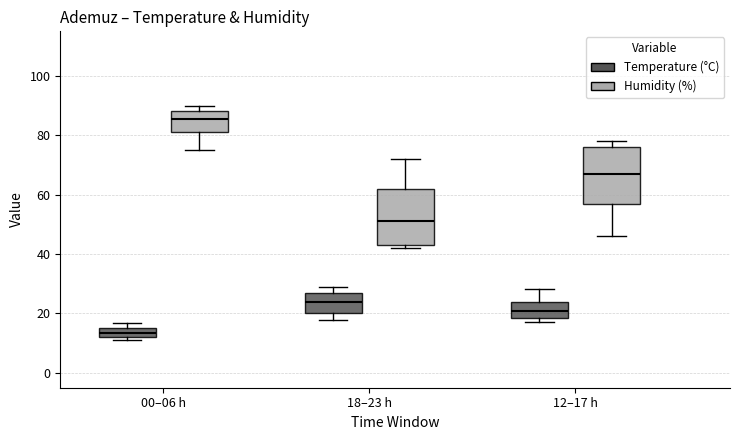

Which box has the lowest median line?

00–06 h (Temperature (°C))